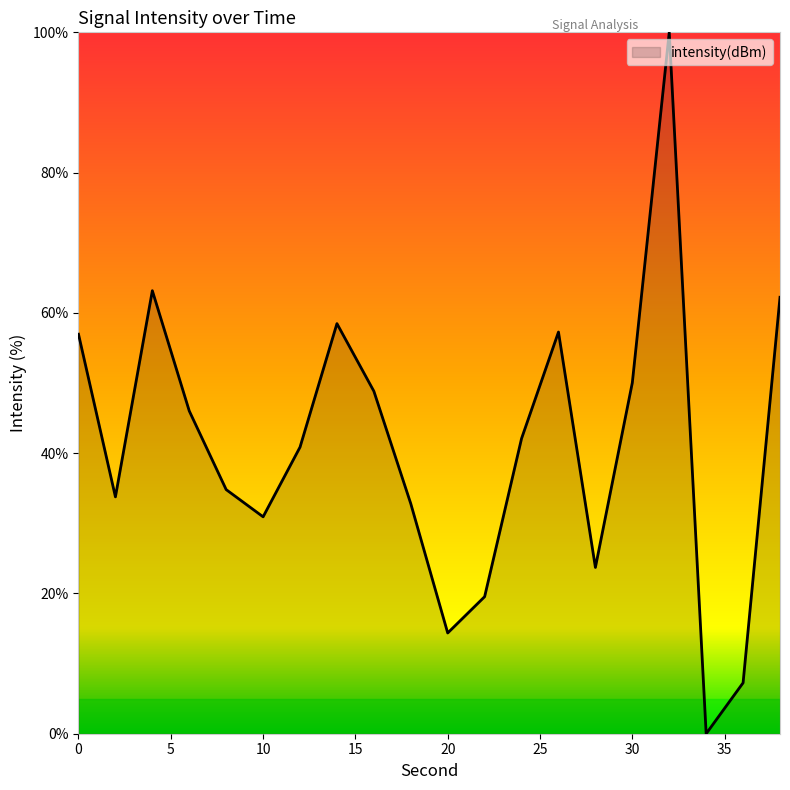

What is the greatest value displayed?

100.0